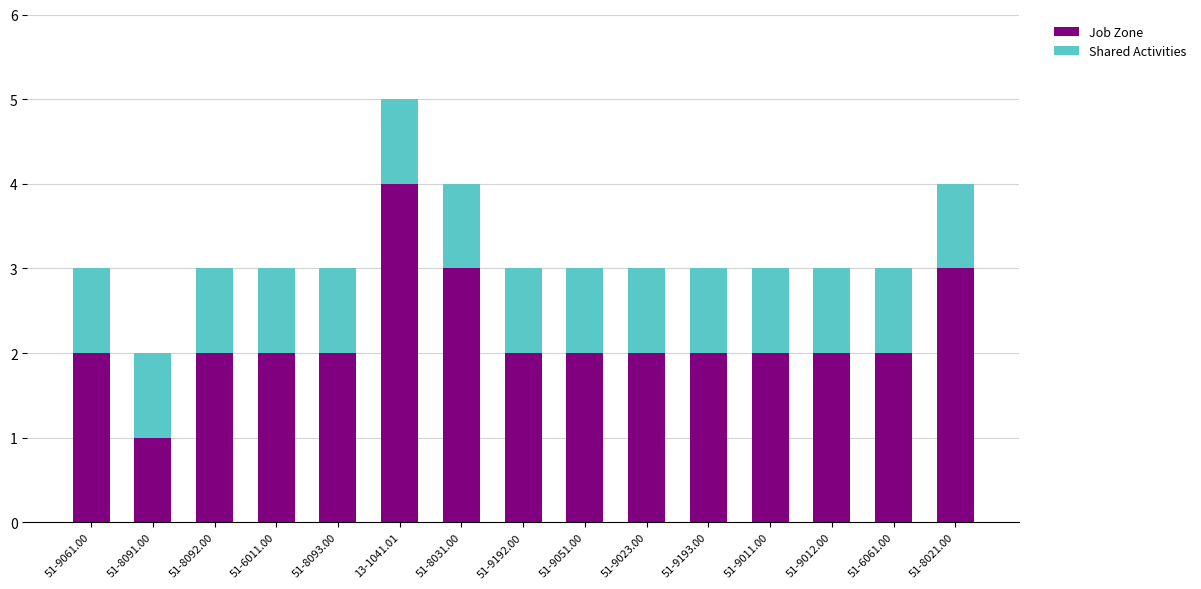

At which category is the sum across all series the highest?

13-1041.01